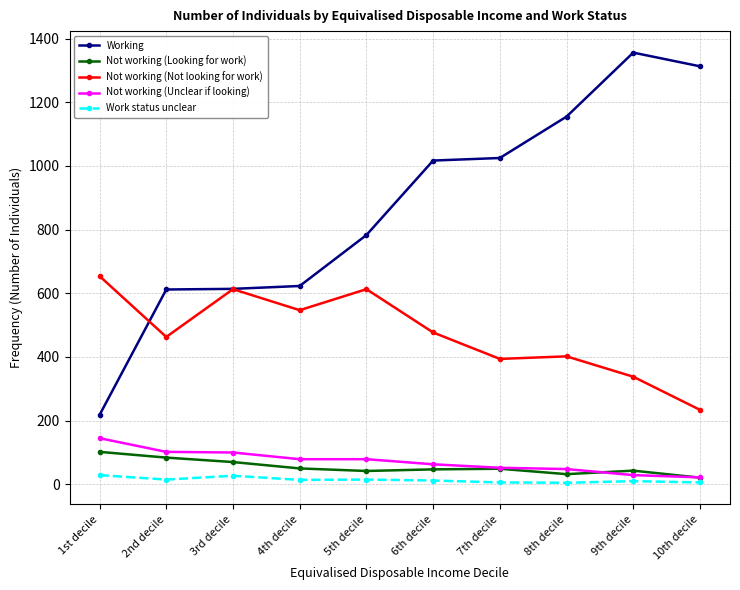

What is the difference between the highest and lowest values at 10th decile?

1307